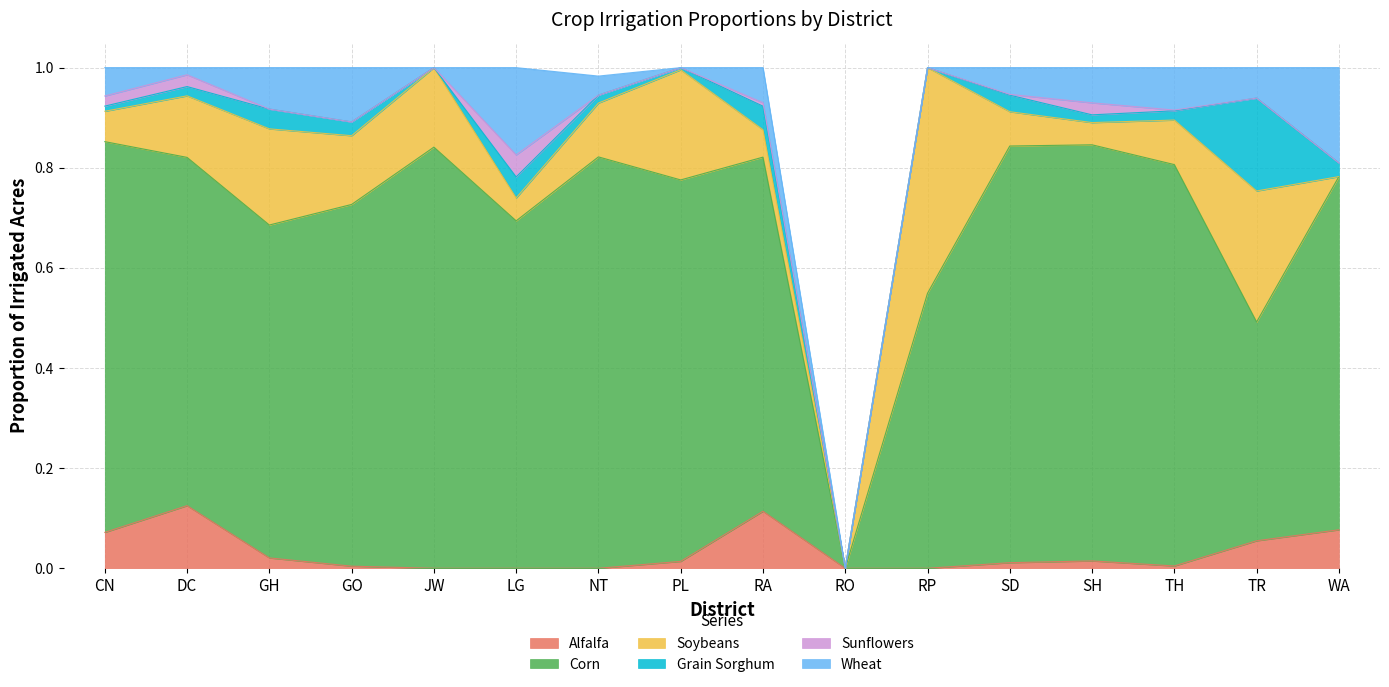

Is it true that Grain Sorghum equals 0.0 at NT?

False